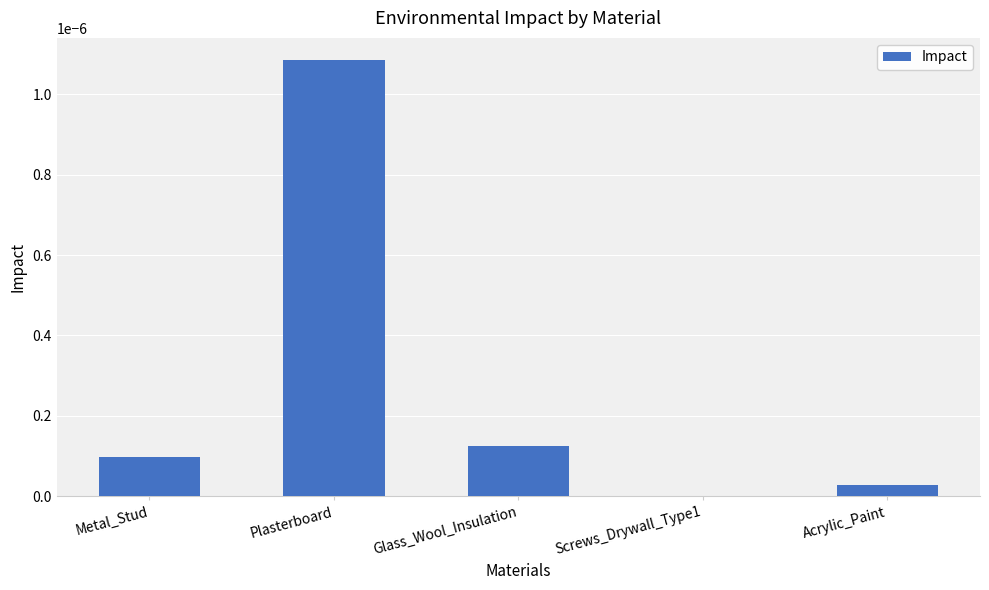

Is it true that the value at Glass_Wool_Insulation is 0.0?

True